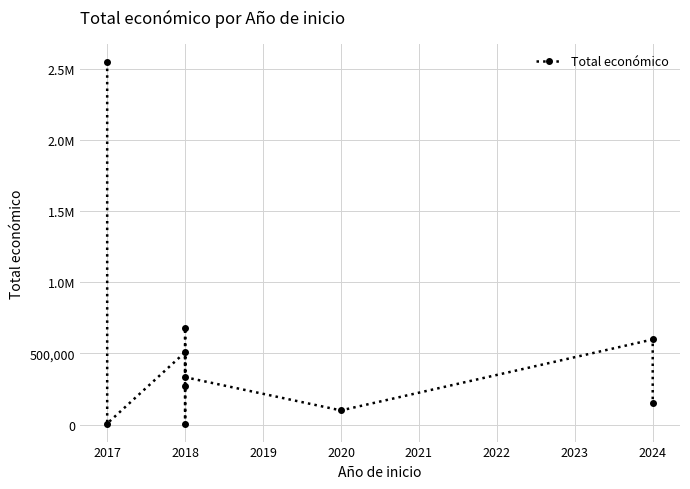

Is it true that the value at 2017 is 7875?

True